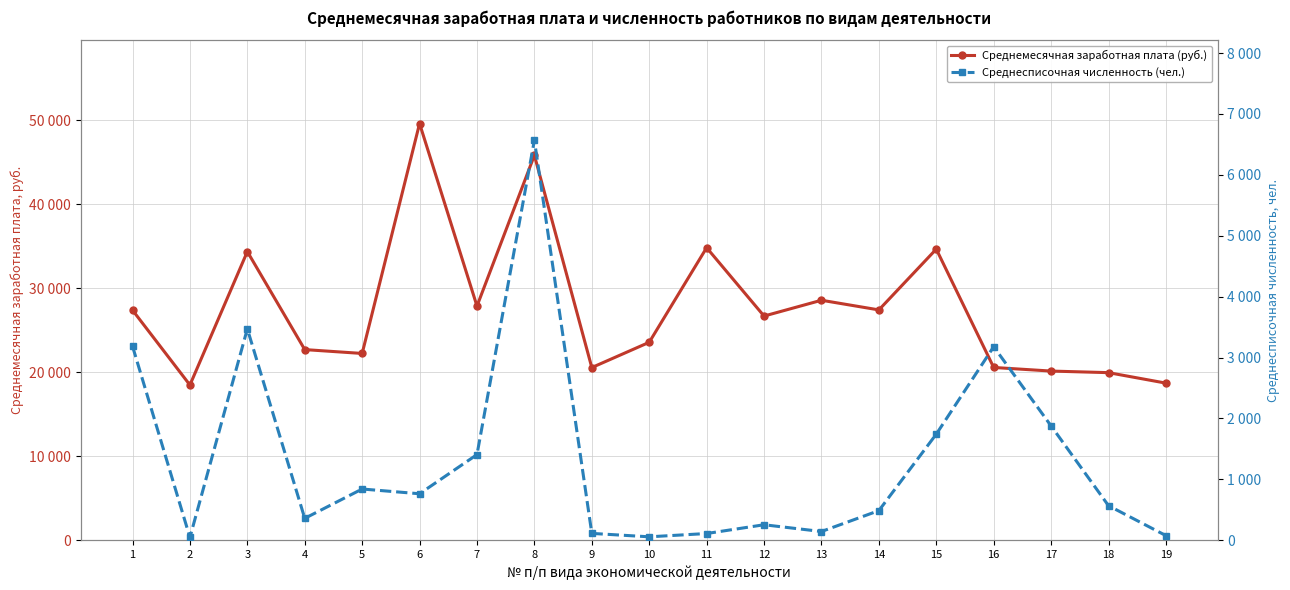

Read the Среднесписочная численность (чел.) value at 11.

110.0